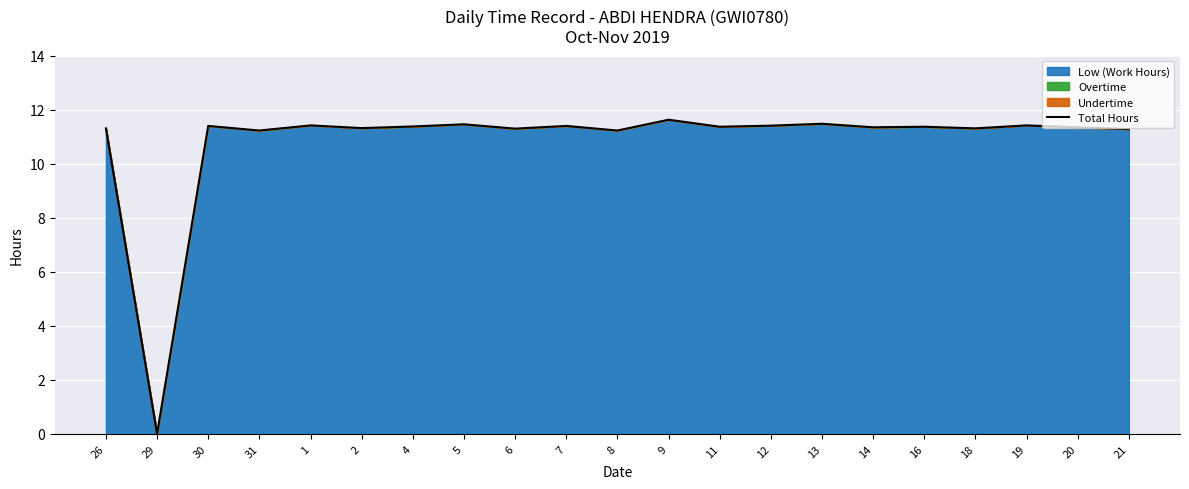

At which category does the data reach its first local valley?

29